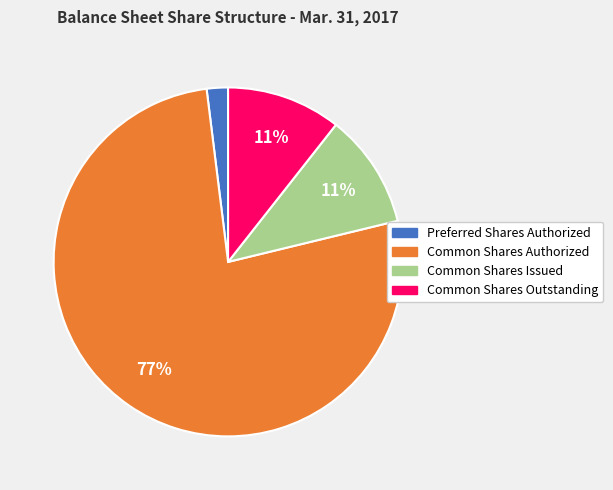

Count the number of slices in the pie.

4